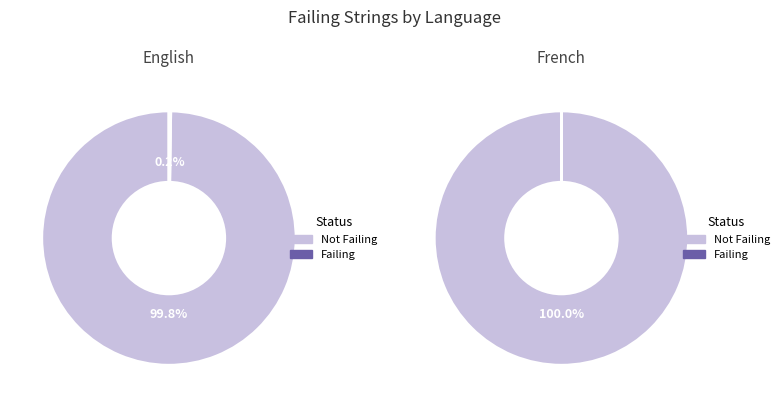

What is the change in value from English to French?

-1